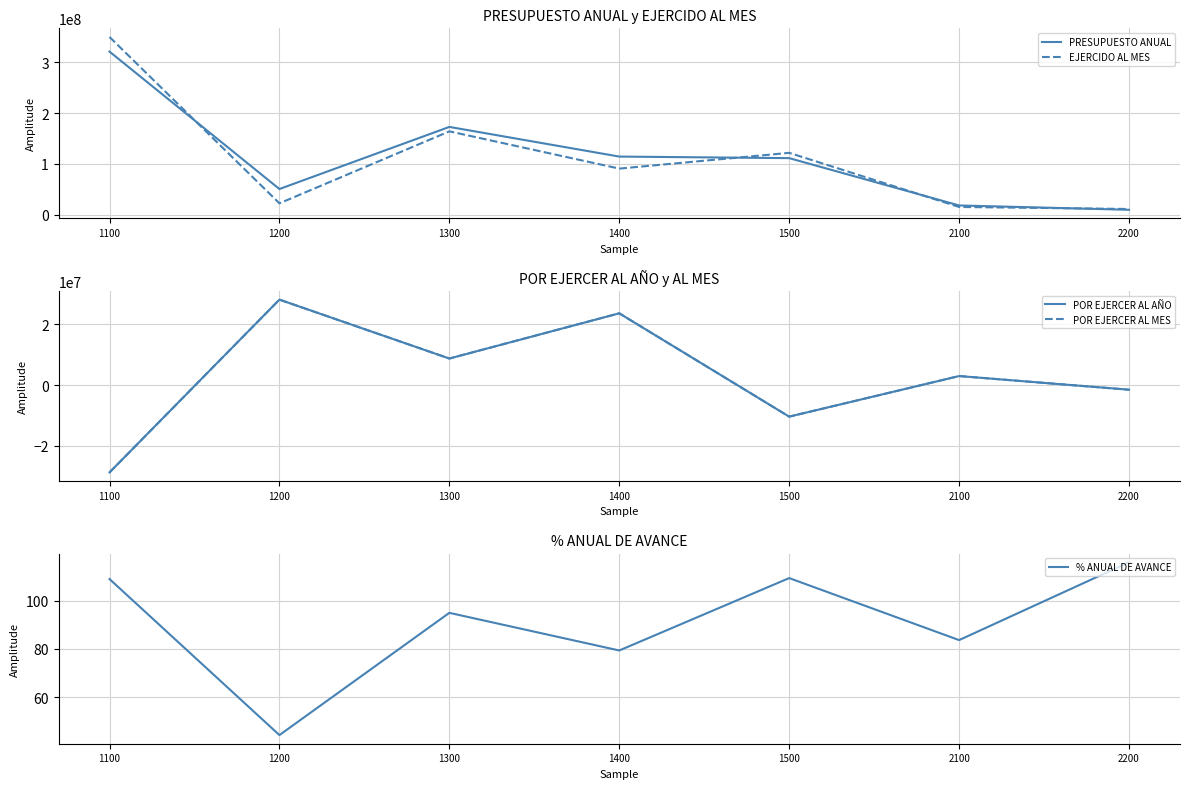

Between 1100 and 2100, which is larger?

1100